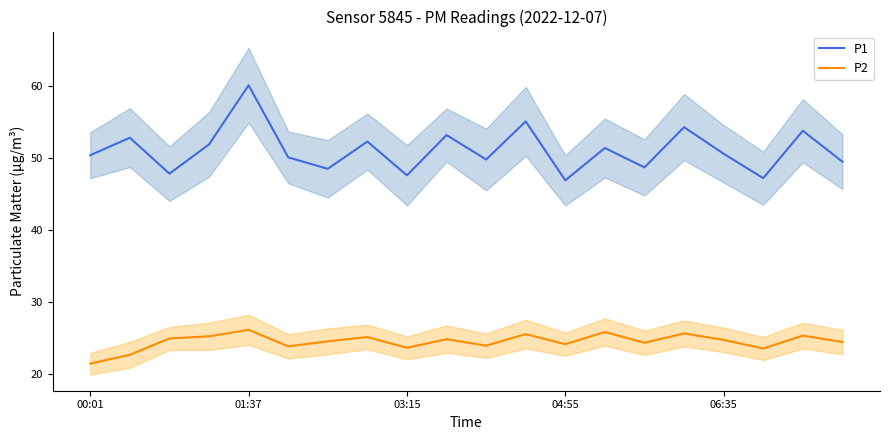

The P1 series shows 51.4 at 13. True or false?

True